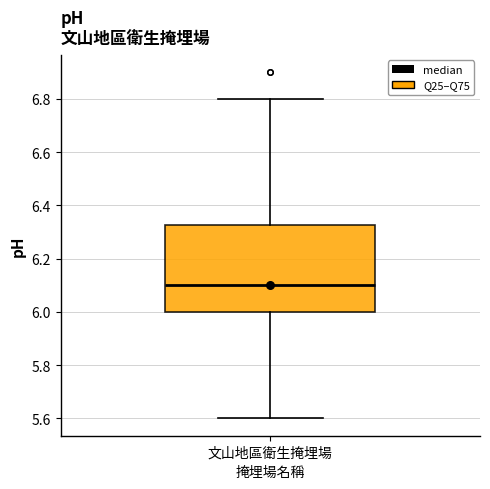

Transcribe this box plot: give where the median line is, the range the box spans, and where the two whiskers end, as read against the y-axis. The values are not printed on the chart, so give them approximately, as read against the axis.

median 6.10, box 6.00 to 6.32, whiskers 5.60 to 6.80